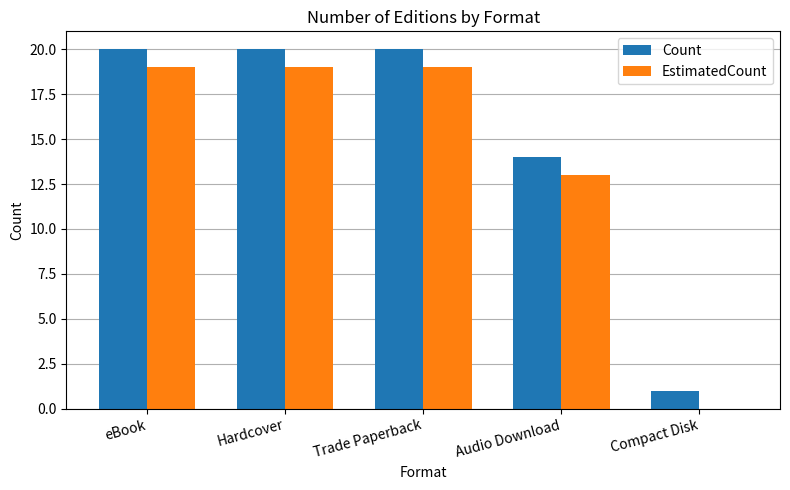

Which series has the largest total across all categories?

Count